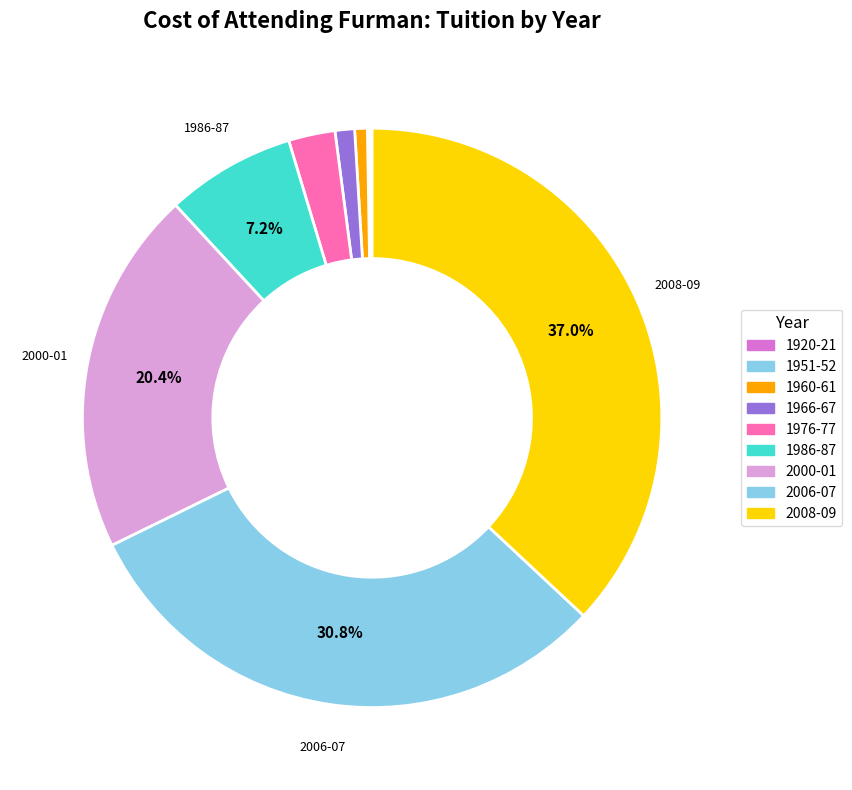

Which has a higher value, 1920-21 or 1966-67?

1966-67